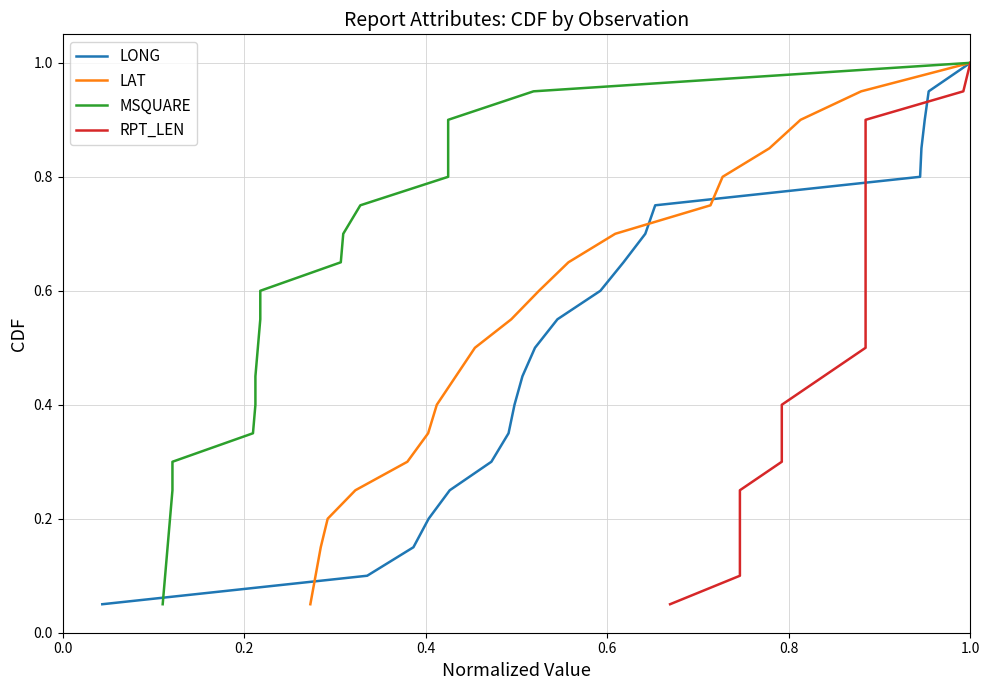

What is the value of the LAT point at the 4th from the left?

0.2